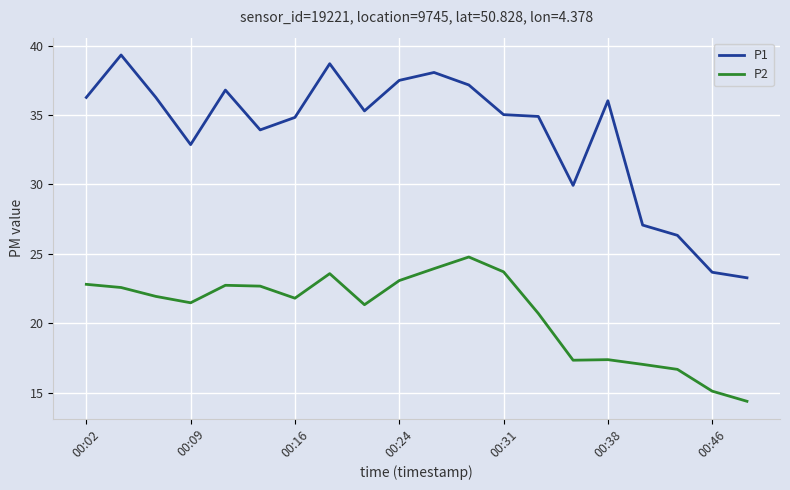

Rank the series by their maximum value, from lowest to highest.

P2, P1